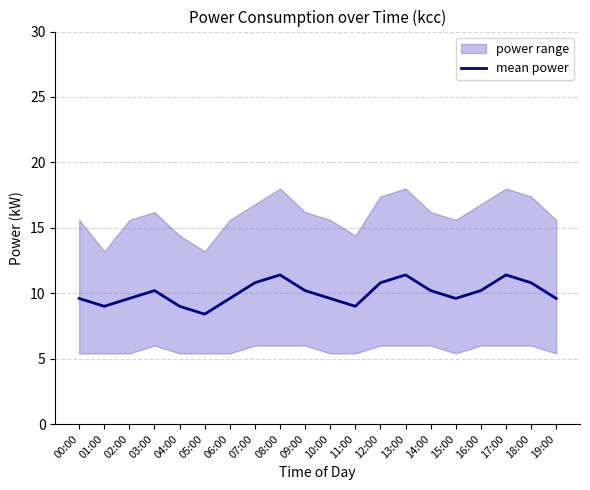

True or false: the data shows 12.9 at 06:00.

False